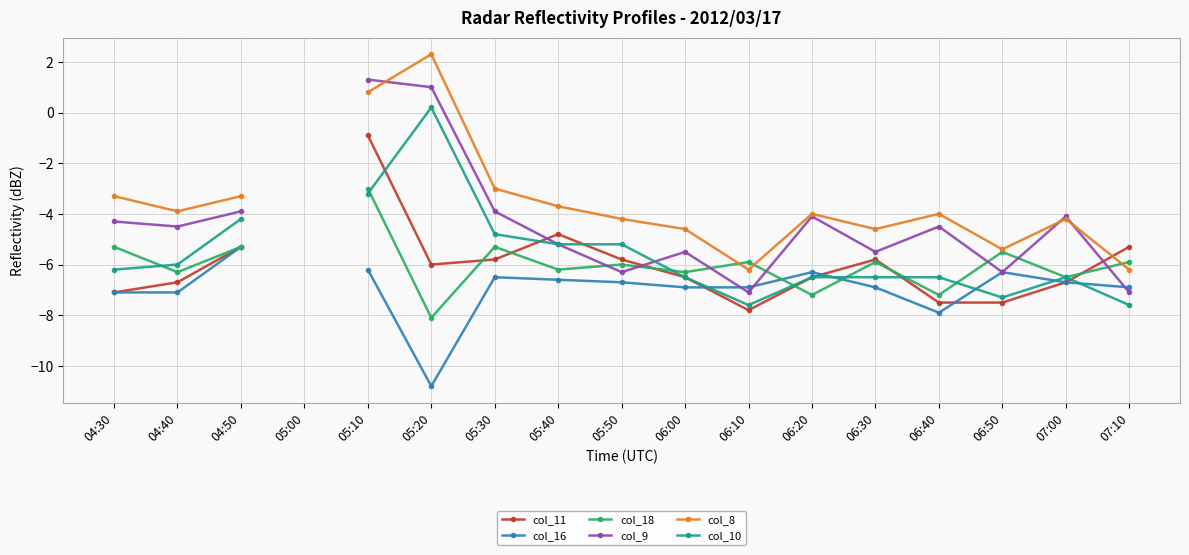

How many values in col_8 are above zero?

2